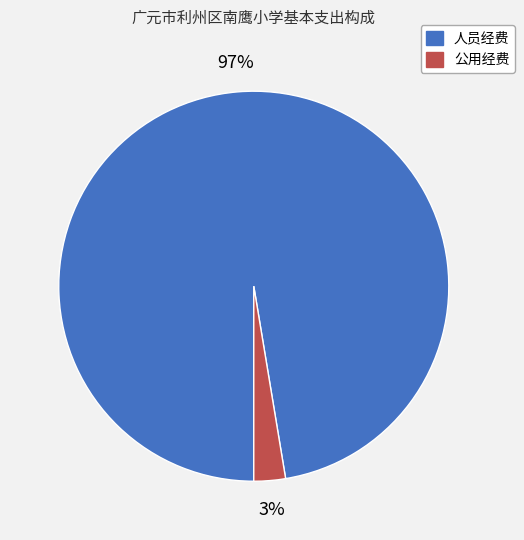

Which category accounts for the majority?

人员经费